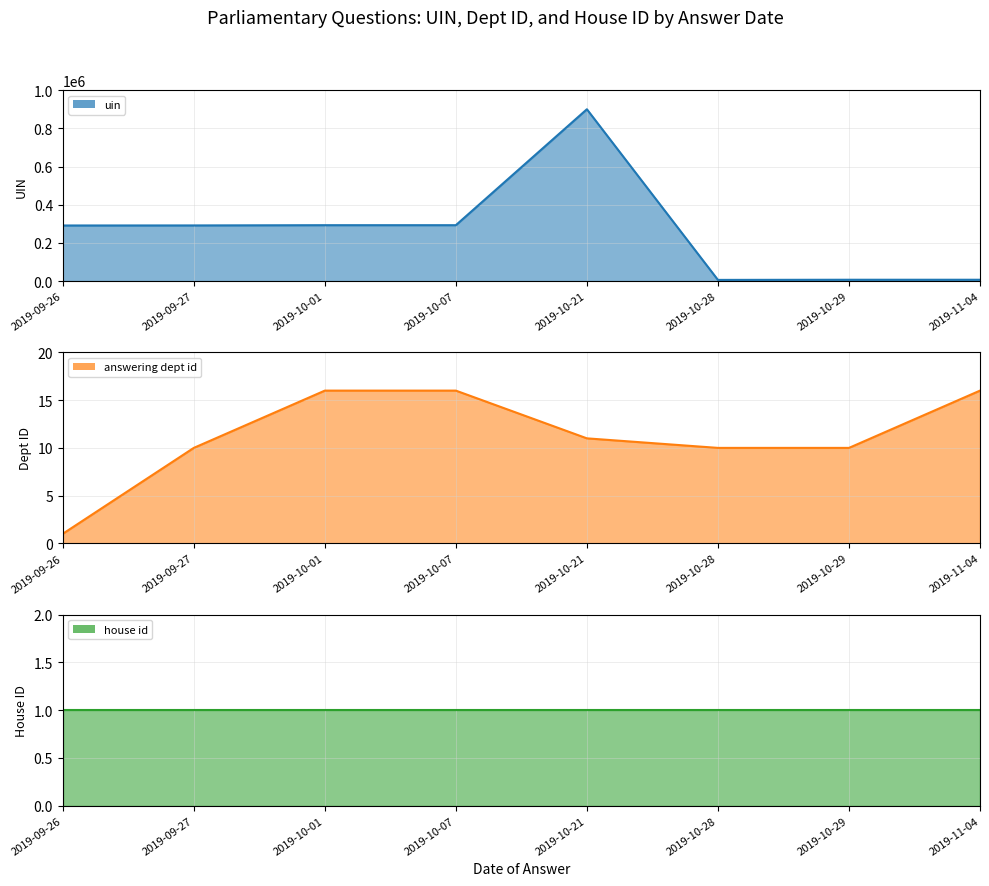

What is the label of the 8th point from the right?

2019-09-26